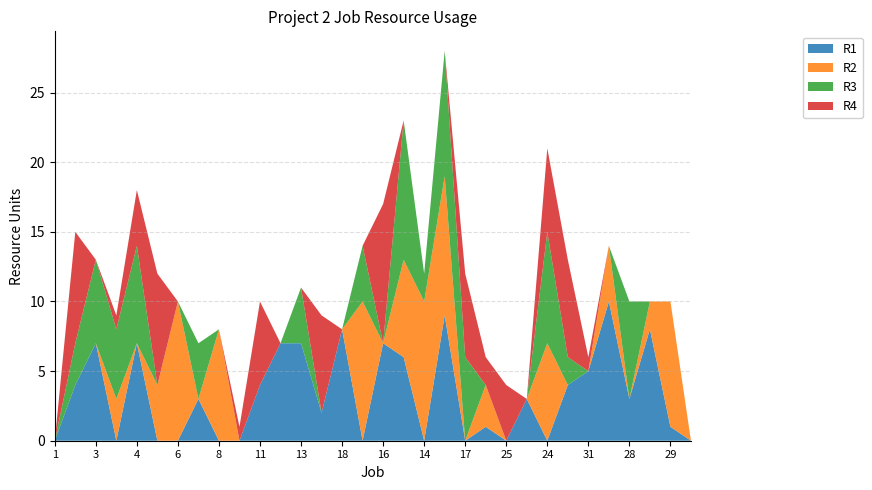

Reading right to left, transcribe all the data shown in this chart.

R1: 0	1	8	3	10	5	4	0	3	0	1	0	9	0	6	7	0	8	2	7	7	4	0	0	3	0	0	7	0	7	4	0
R2: 0	9	2	0	4	0	0	7	0	0	3	0	10	10	7	0	10	0	0	0	0	0	0	8	0	10	4	0	3	0	0	0
R3: 0	0	0	7	0	0	2	8	0	0	0	6	9	2	10	0	4	0	0	4	0	0	0	0	4	0	0	7	5	6	3	0
R4: 0	0	0	0	0	1	7	6	0	4	2	6	0	0	0	10	0	0	7	0	0	6	1	0	0	0	8	4	1	0	8	0